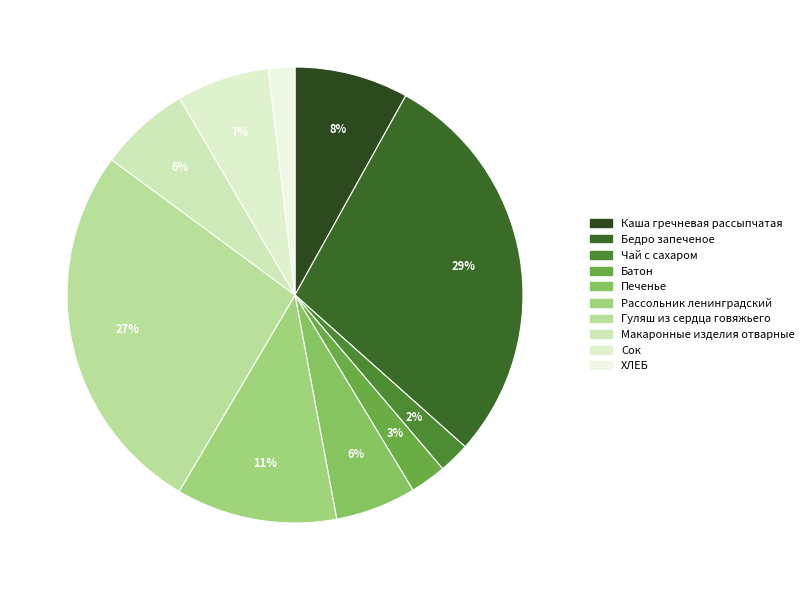

Is there a majority slice in this chart?

No